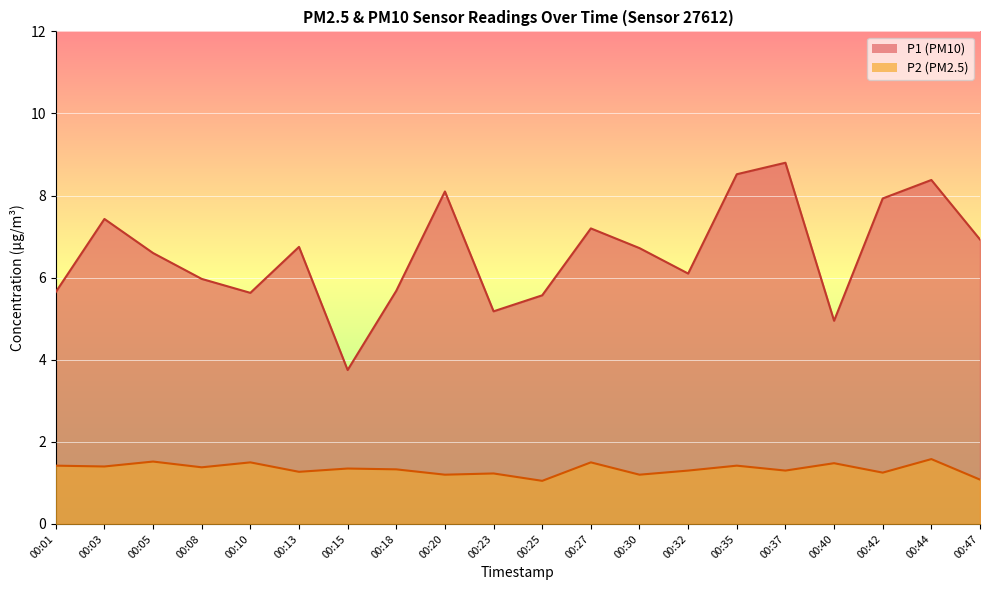

Between 00:44 and 00:32, which is larger?

00:44